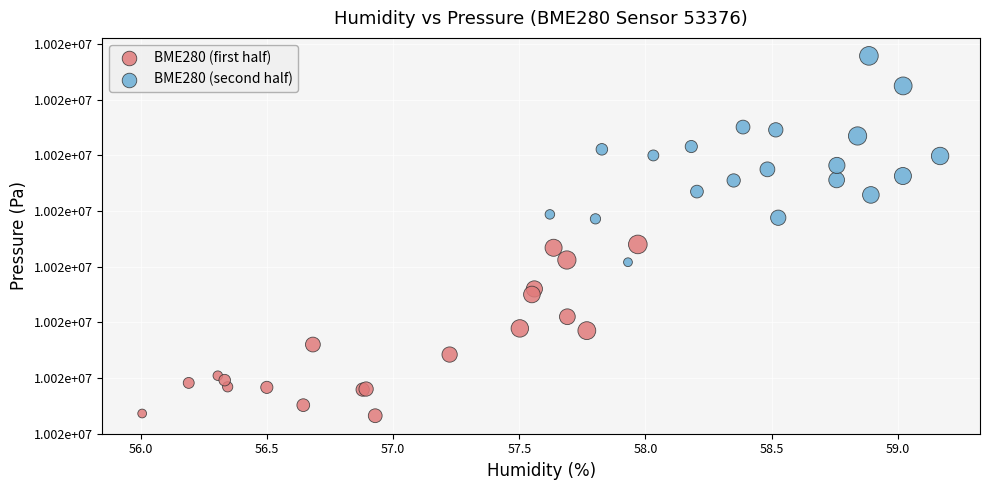

What are all the series names shown in the legend?

BME280 (first half), BME280 (second half)